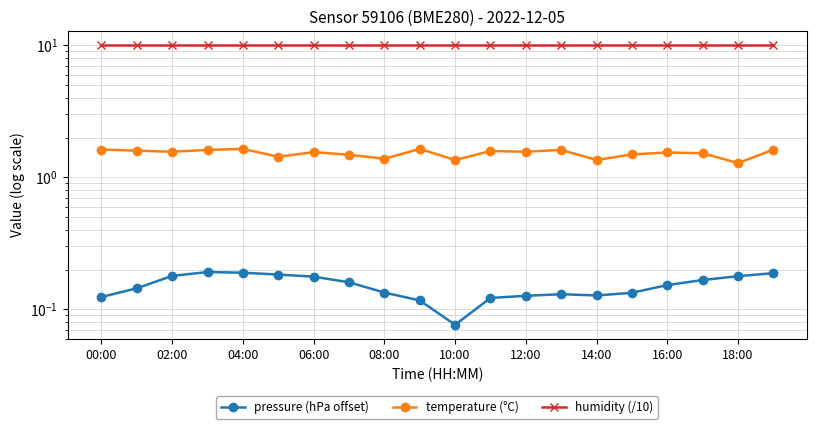

What is the maximum value shown in the chart?

10.0